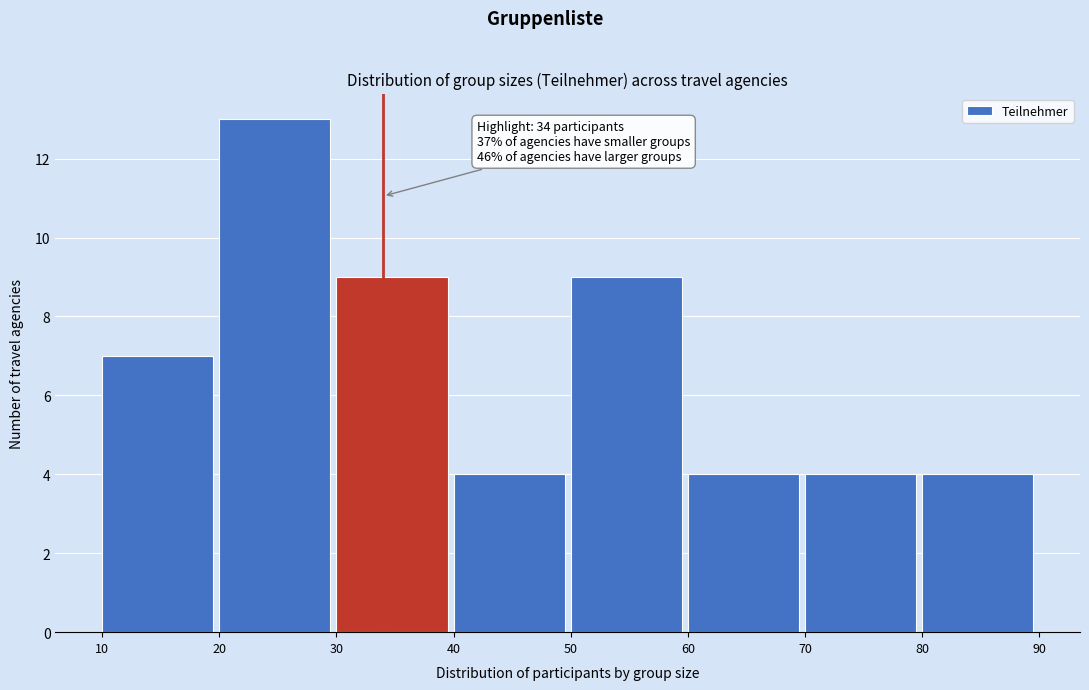

Over which range of the x-axis is the bar tallest?

20 to 30